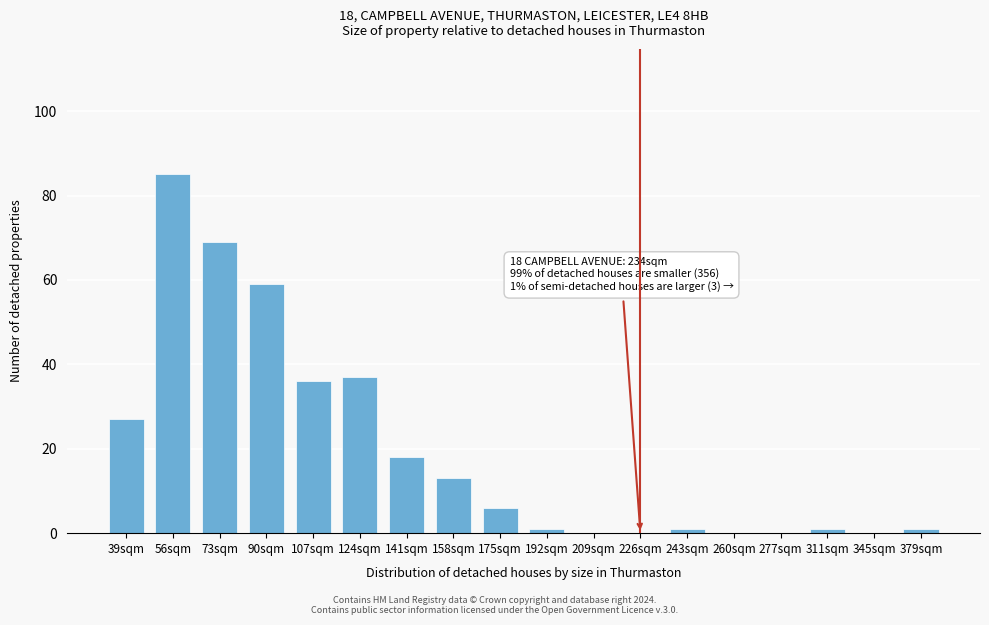

Reading right to left, what are all the values shown in this chart?

379sqm=1	345sqm=0	311sqm=1	277sqm=0	260sqm=0	243sqm=1	226sqm=0	209sqm=0	192sqm=1	175sqm=6	158sqm=13	141sqm=18	124sqm=37	107sqm=36	90sqm=59	73sqm=69	56sqm=85	39sqm=27